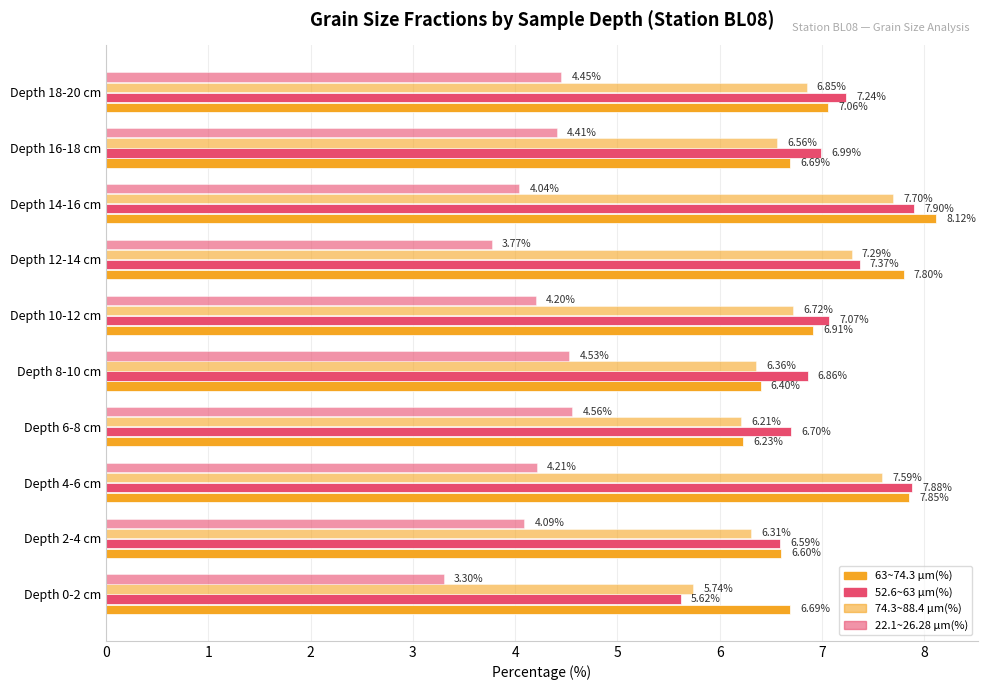

How many distinct data groups are displayed?

4